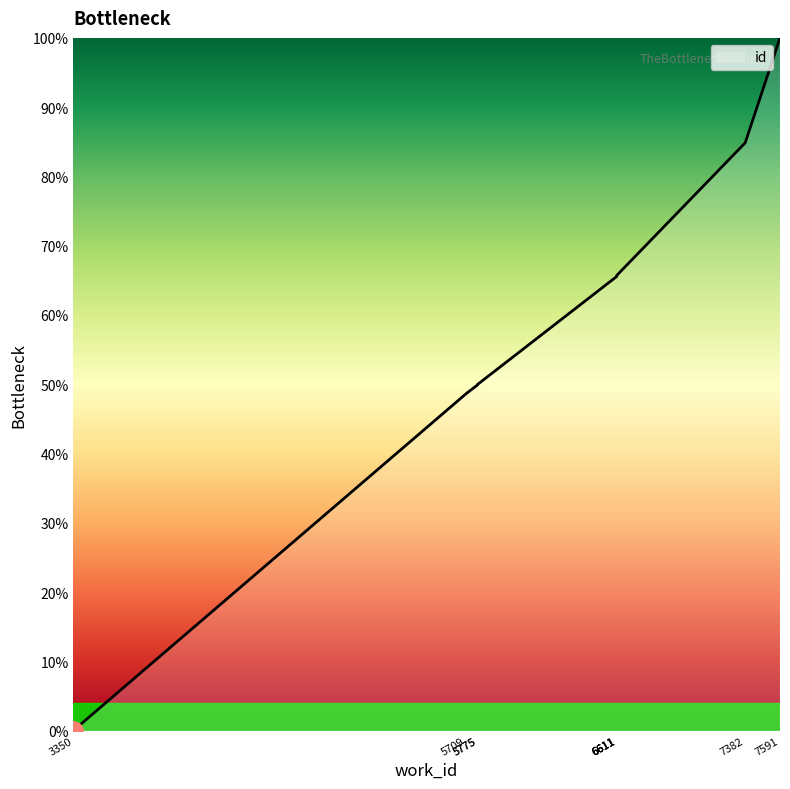

The chart shows a value of 111.7 at 7382. True or false?

False